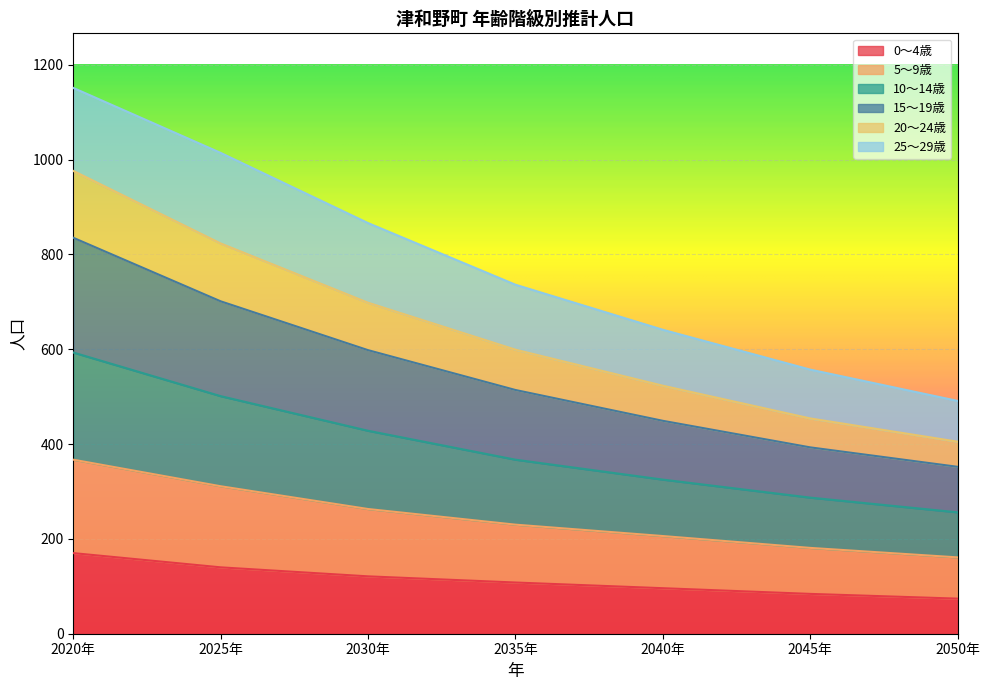

The 0～4歳 series shows 108 at 2035年. True or false?

True